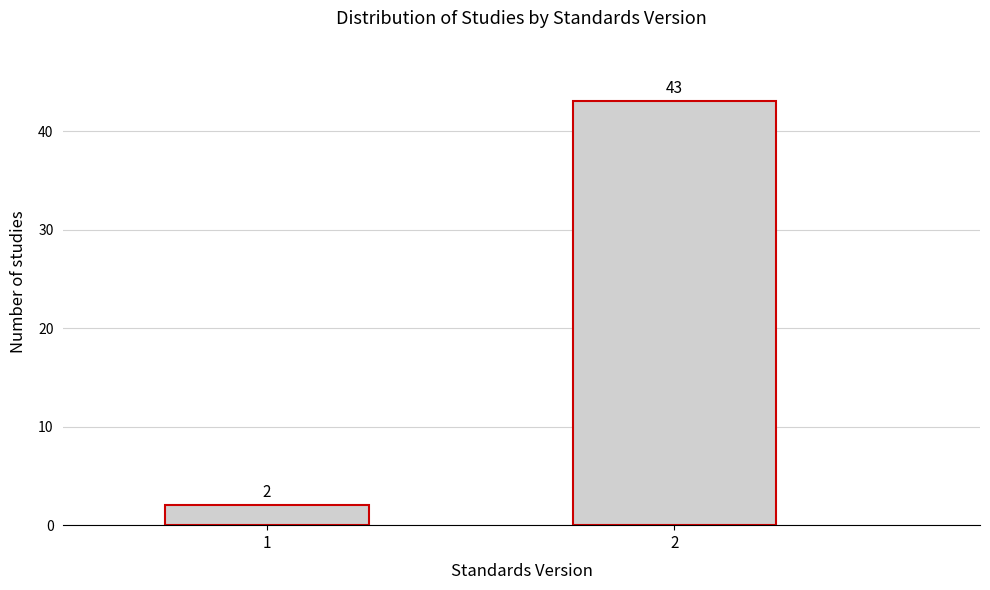

Reading left to right, what are all the values shown in this chart?

1=2	2=43